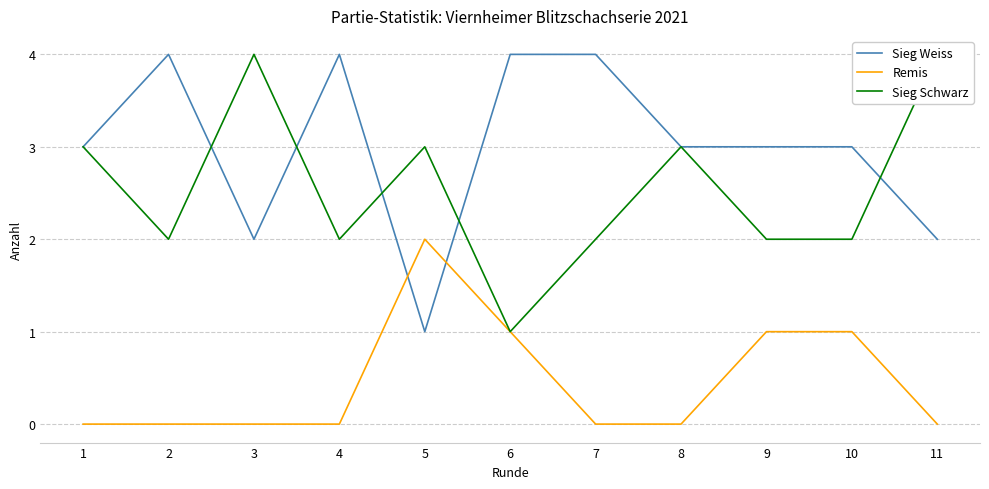

List the series in order of their peak value, highest first.

Sieg Weiss, Sieg Schwarz, Remis